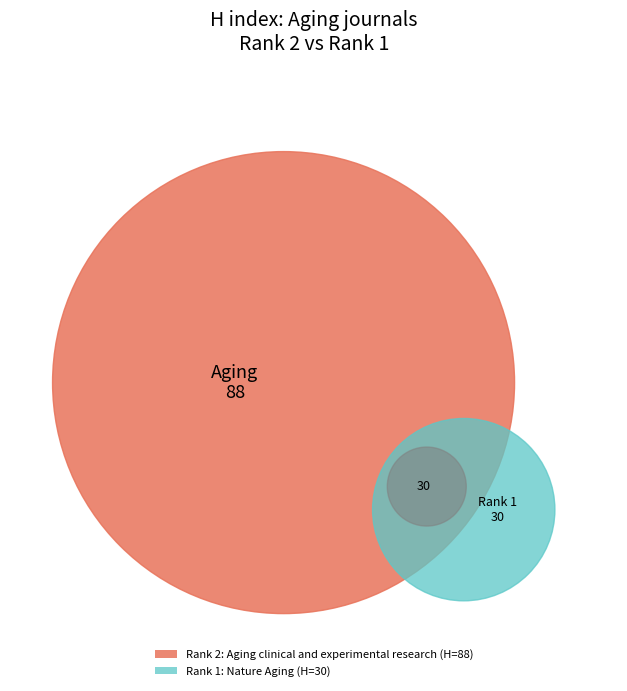

Rank the categories by value from highest to lowest.

Aging clinical and experimental research, Nature Aging